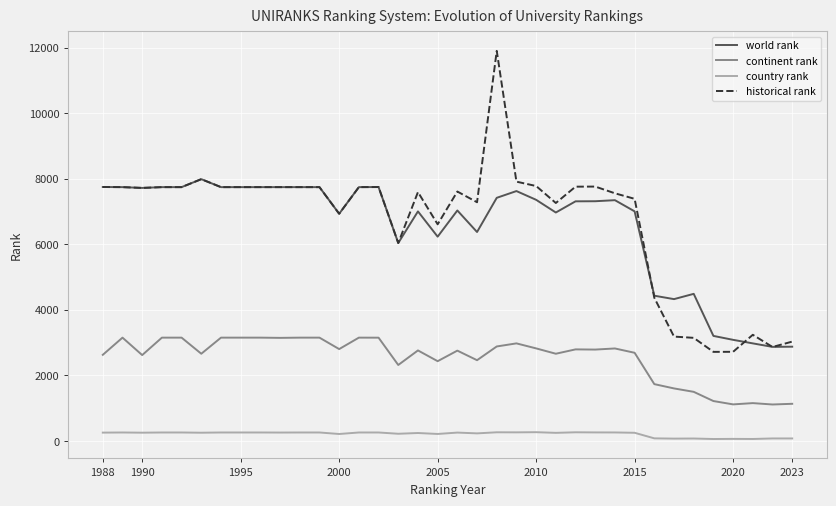

Which series has the widest spread of values?

historical rank